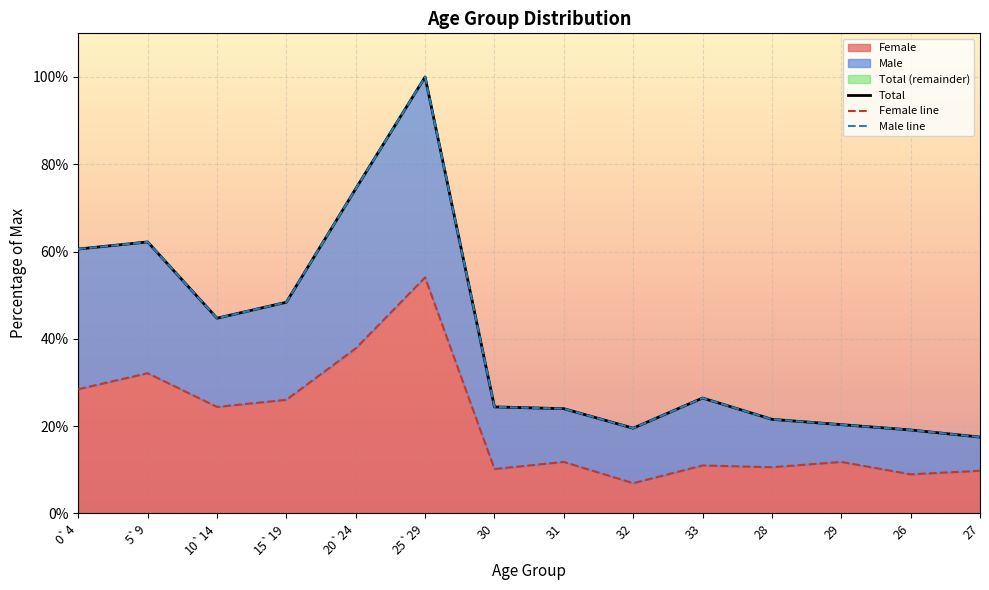

True or false: Female has a value of 24.4 at 10`14.

True